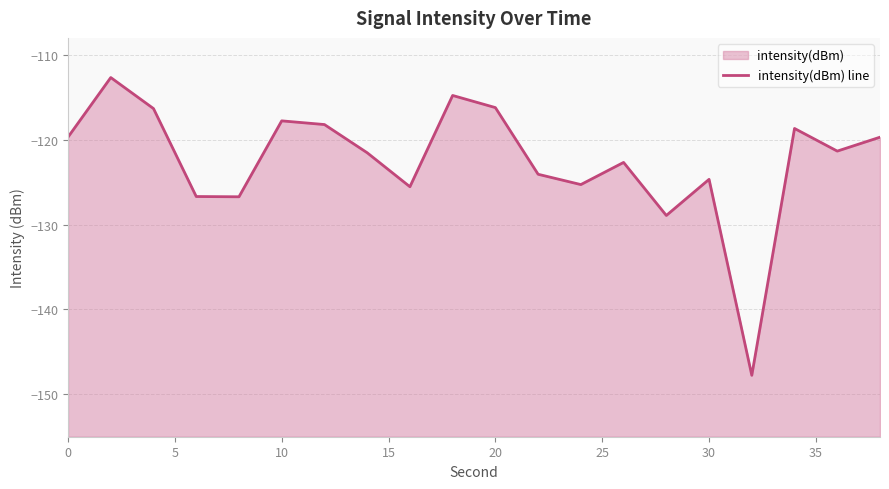

True or false: there are more than 0 points higher than both neighbors.

True